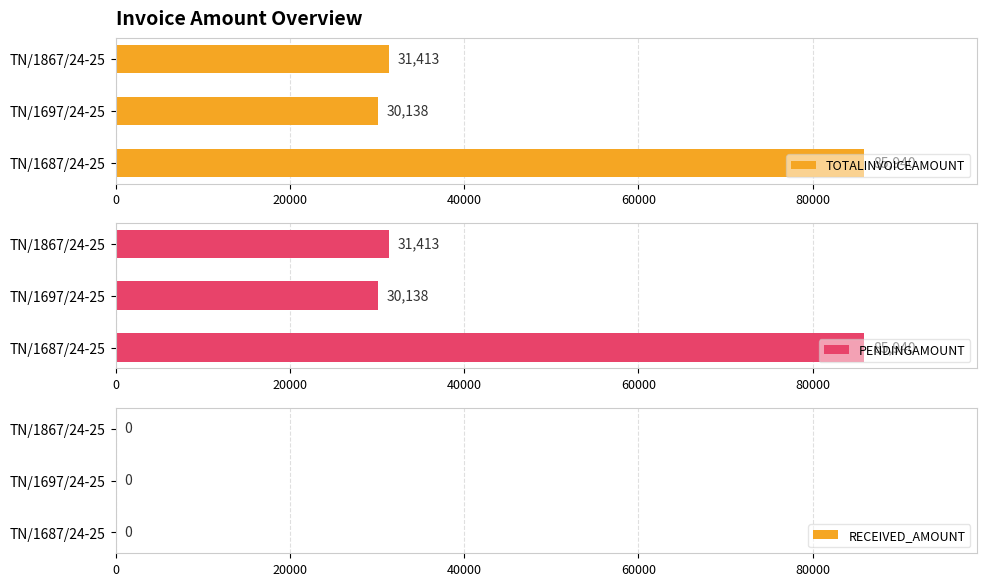

At which label does TOTALINVOICEAMOUNT reach its peak?

TN/1687/24-25